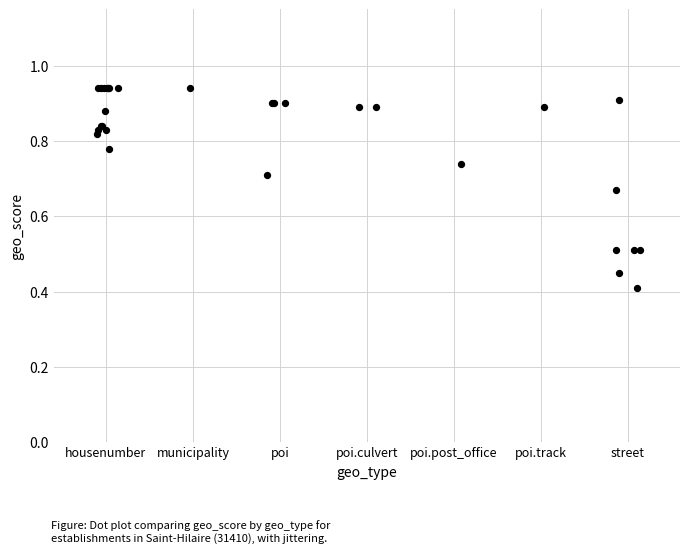

What Y value in the scatter plot is closest to 0?

0.4